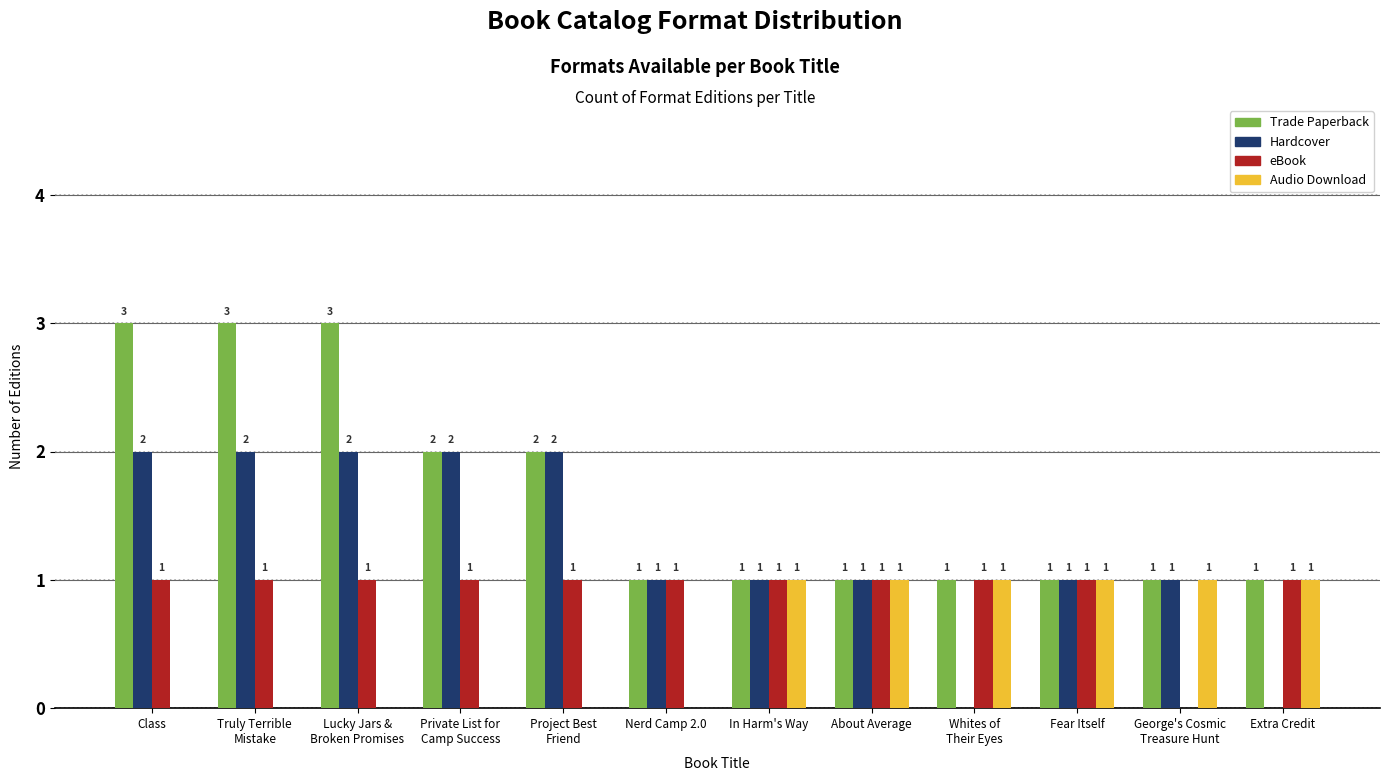

Count the number of data series in this chart.

4